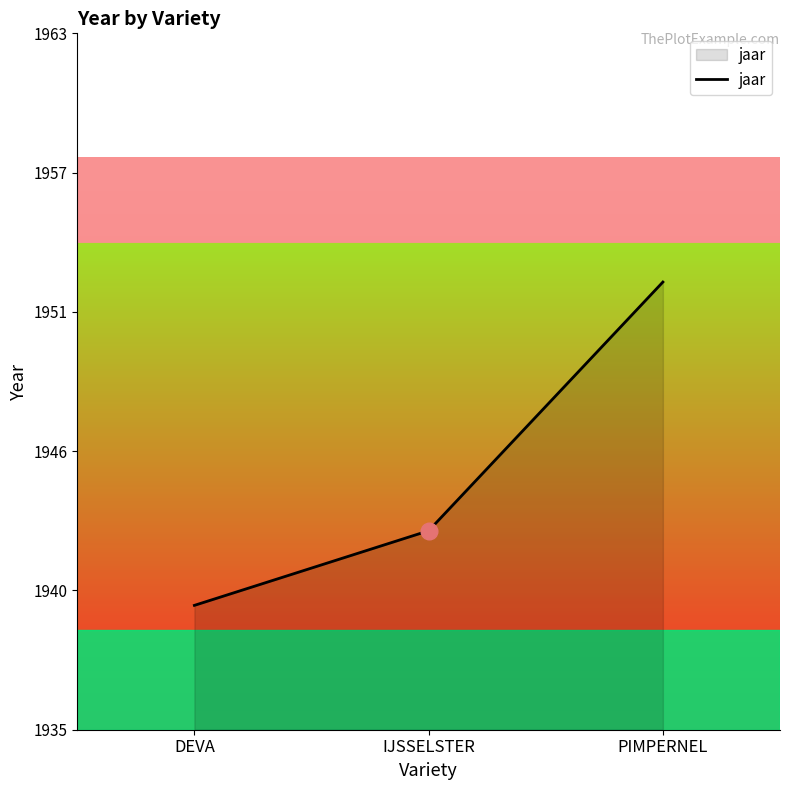

What is the difference between the maximum and minimum values?

13